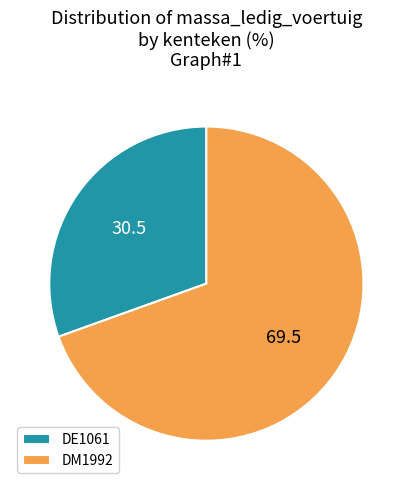

The DE1061 slice represents 21% of the pie. True or false?

False